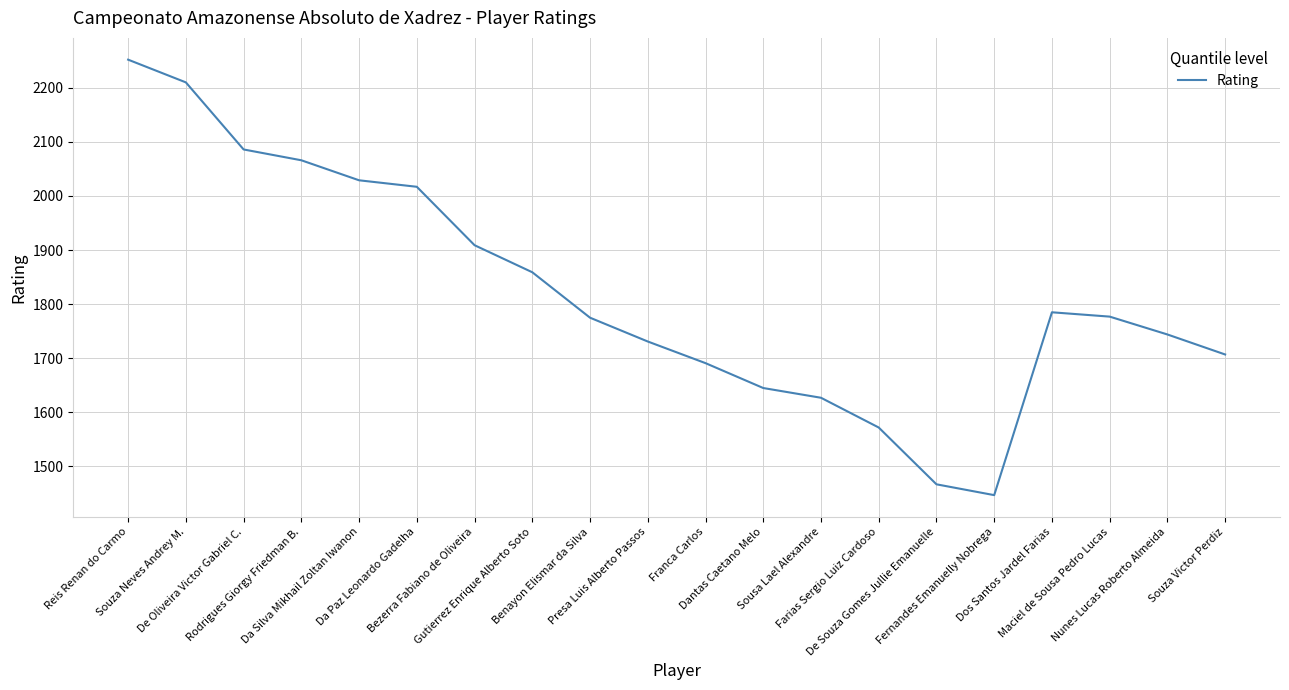

At which category does the data reach its first local peak?

Dos Santos Jardel Farias